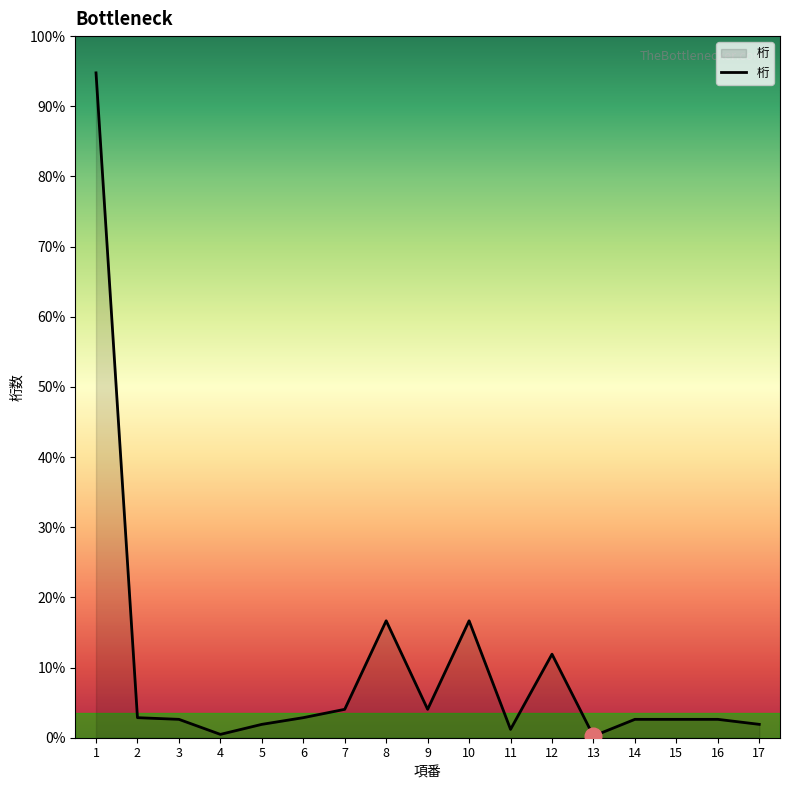

Does the chart have visible grid lines?

No